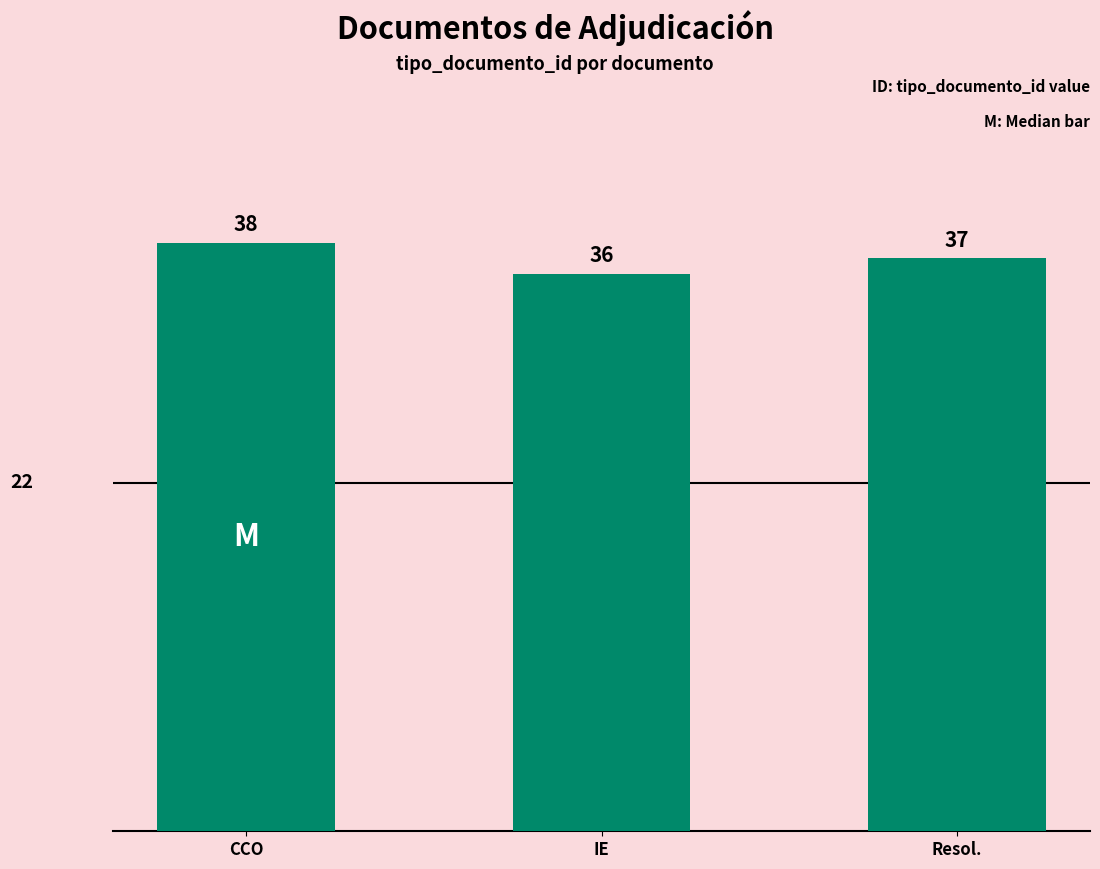

Count the values in the range 36 to 38.

3